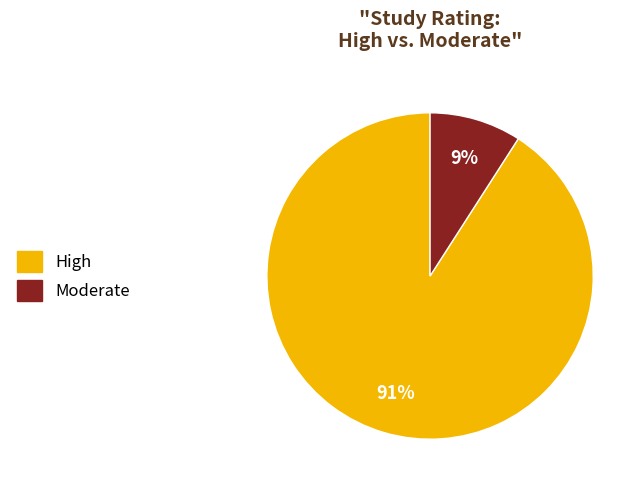

To the nearest percent, what is the average slice percentage?

50%